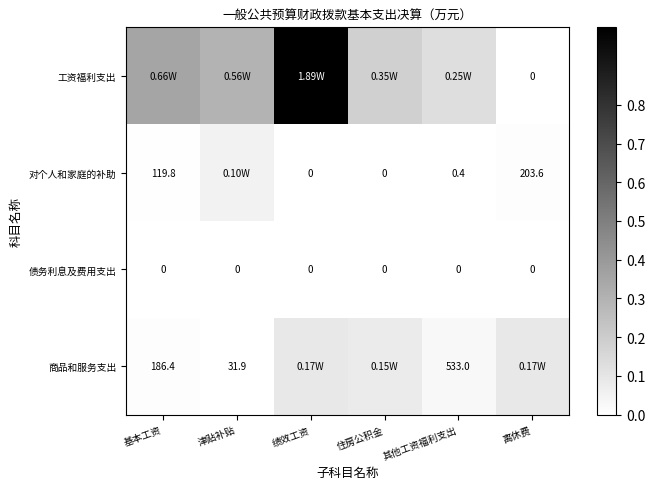

How many positive values does the 工资福利支出 series have?

5